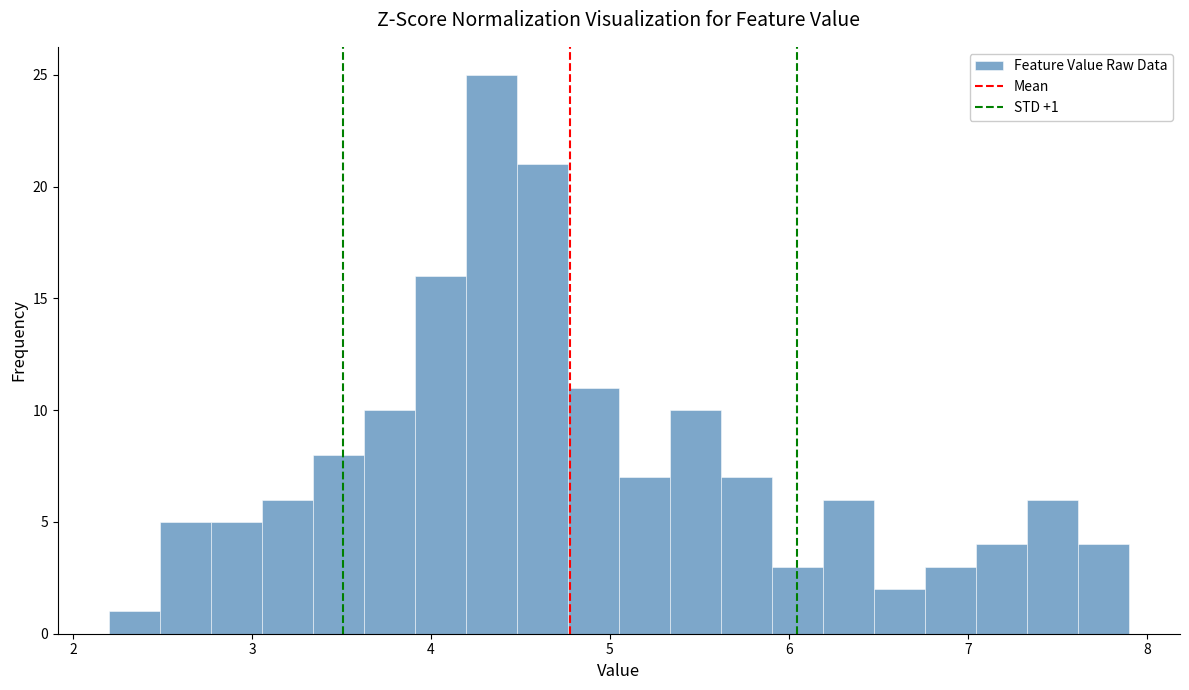

Around what value on the x-axis is the tallest bar? Give the approximate position of its centre, as read against the axis.

4.3